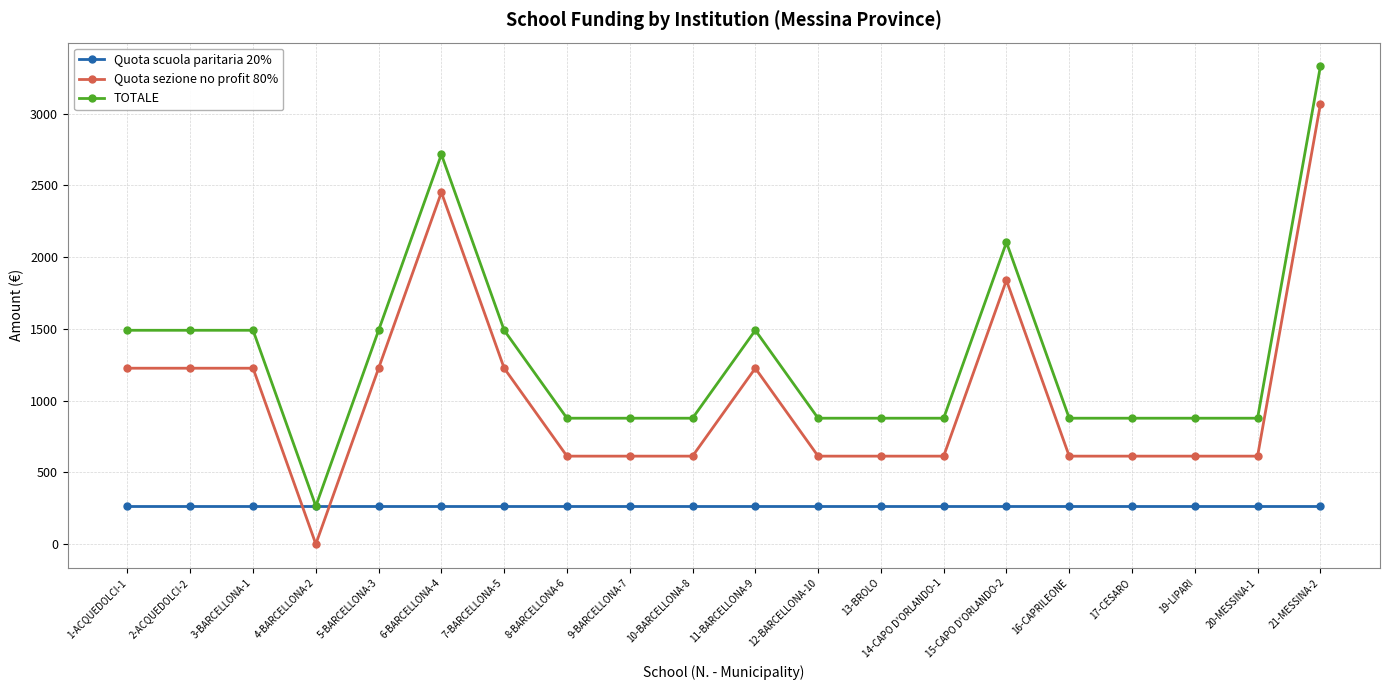

Reading left to right, list all the values displayed in this chart.

Quota scuola paritaria 20%: 1-ACQUEDOLCI-1=264.4	2-ACQUEDOLCI-2=264.4	3-BARCELLONA-1=264.4	4-BARCELLONA-2=264.4	5-BARCELLONA-3=264.4	6-BARCELLONA-4=264.4	7-BARCELLONA-5=264.4	8-BARCELLONA-6=264.4	9-BARCELLONA-7=264.4	10-BARCELLONA-8=264.4	11-BARCELLONA-9=264.4	12-BARCELLONA-10=264.4	13-BROLO=264.4	14-CAPO D'ORLANDO-1=264.4	15-CAPO D'ORLANDO-2=264.4	16-CAPRILEONE=264.4	17-CESARO=264.4	19-LIPARI=264.4	20-MESSINA-1=264.4	21-MESSINA-2=264.4
Quota sezione no profit 80%: 1-ACQUEDOLCI-1=1225.5	2-ACQUEDOLCI-2=1225.5	3-BARCELLONA-1=1225.5	4-BARCELLONA-2=0.0	5-BARCELLONA-3=1225.5	6-BARCELLONA-4=2451.0	7-BARCELLONA-5=1225.5	8-BARCELLONA-6=612.7	9-BARCELLONA-7=612.7	10-BARCELLONA-8=612.7	11-BARCELLONA-9=1225.5	12-BARCELLONA-10=612.7	13-BROLO=612.7	14-CAPO D'ORLANDO-1=612.7	15-CAPO D'ORLANDO-2=1838.2	16-CAPRILEONE=612.7	17-CESARO=612.7	19-LIPARI=612.7	20-MESSINA-1=612.7	21-MESSINA-2=3063.7
TOTALE: 1-ACQUEDOLCI-1=1489.8	2-ACQUEDOLCI-2=1489.8	3-BARCELLONA-1=1489.8	4-BARCELLONA-2=264.4	5-BARCELLONA-3=1489.8	6-BARCELLONA-4=2715.3	7-BARCELLONA-5=1489.8	8-BARCELLONA-6=877.1	9-BARCELLONA-7=877.1	10-BARCELLONA-8=877.1	11-BARCELLONA-9=1489.8	12-BARCELLONA-10=877.1	13-BROLO=877.1	14-CAPO D'ORLANDO-1=877.1	15-CAPO D'ORLANDO-2=2102.6	16-CAPRILEONE=877.1	17-CESARO=877.1	19-LIPARI=877.1	20-MESSINA-1=877.1	21-MESSINA-2=3328.1